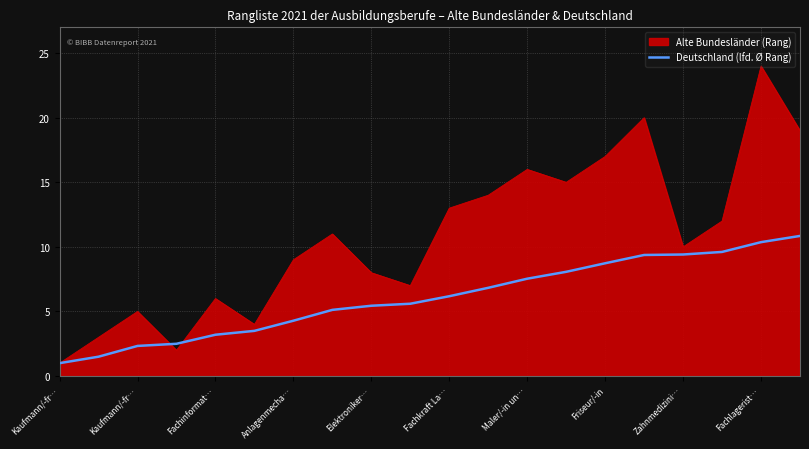

Which series has the widest spread of values?

Alte Bundesländer (Rang)